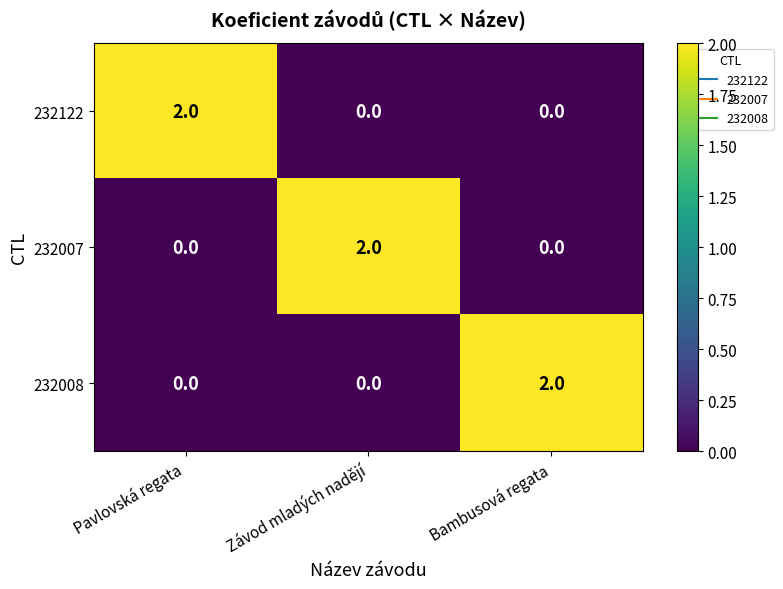

Reading left to right, list all the values displayed in this chart.

232122: Pavlovská regata=2	Závod mladých nadějí=0	Bambusová regata=0
232007: Pavlovská regata=0	Závod mladých nadějí=2	Bambusová regata=0
232008: Pavlovská regata=0	Závod mladých nadějí=0	Bambusová regata=2